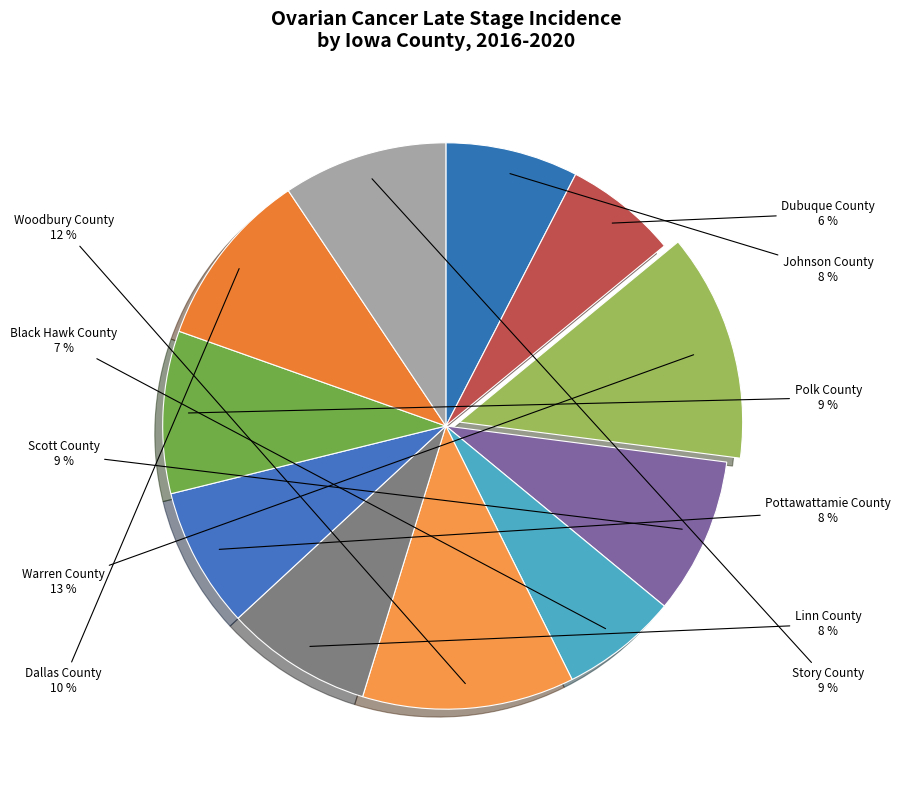

What is the ratio of the value at Dallas County to the value at Story County?

1.1